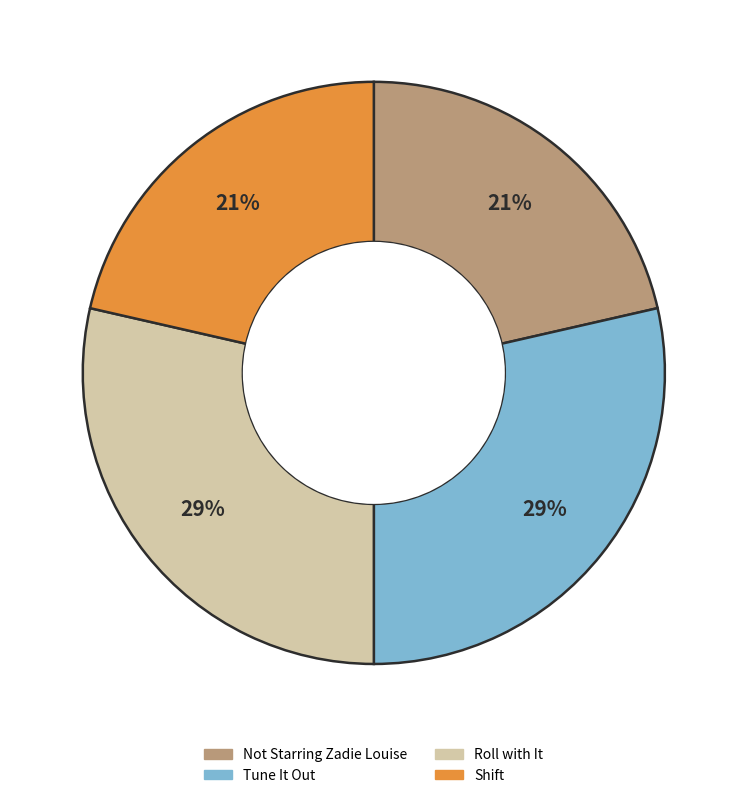

Does Tune It Out account for over 50% of the chart?

No